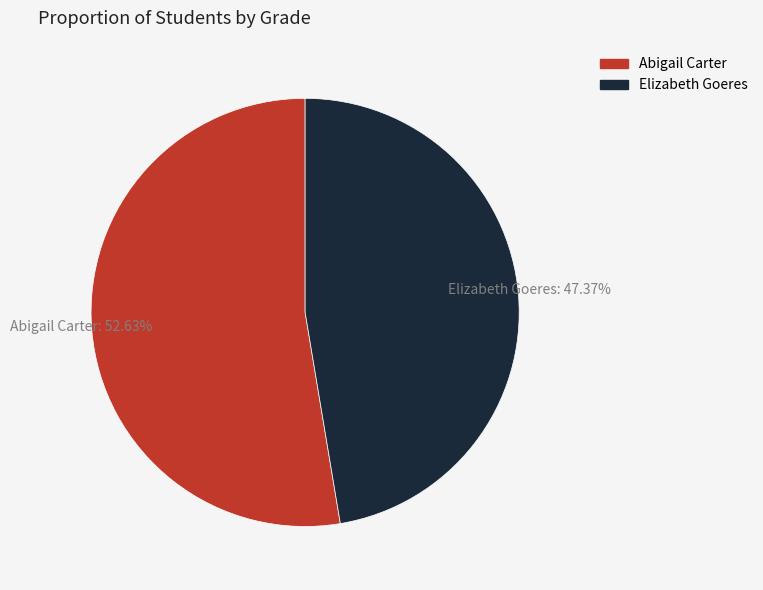

What is the ratio of the value at Elizabeth Goeres to the value at Abigail Carter?

0.9